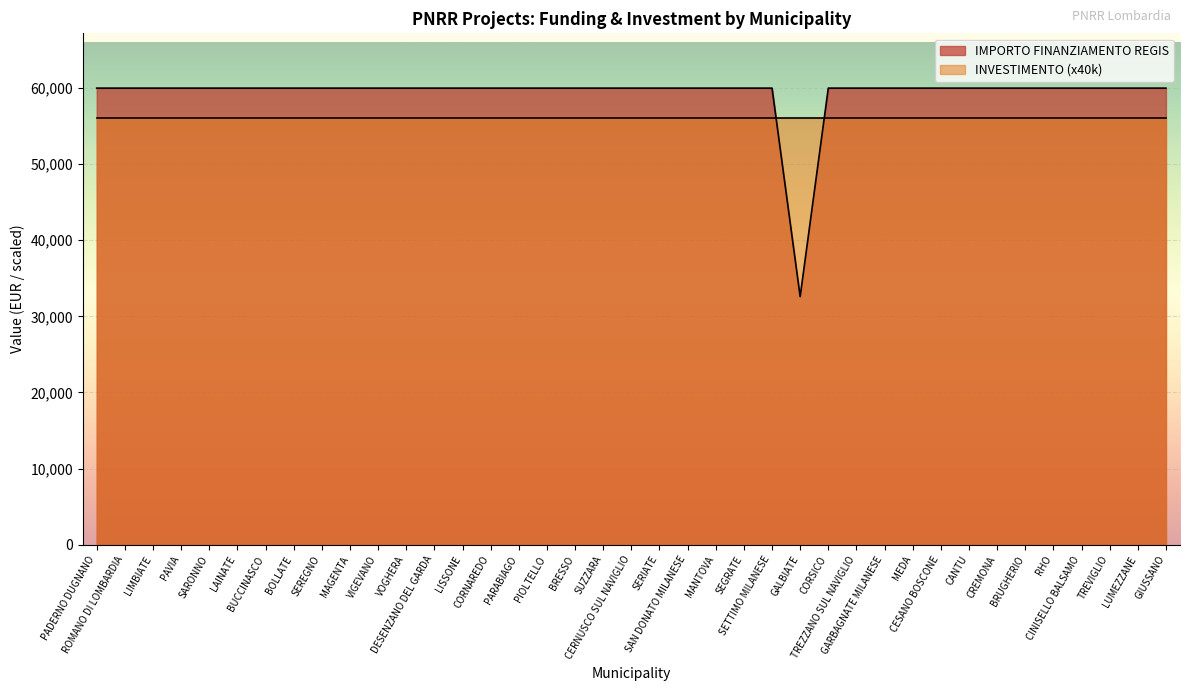

What is the label of the 16th point from the right?

SEGRATE